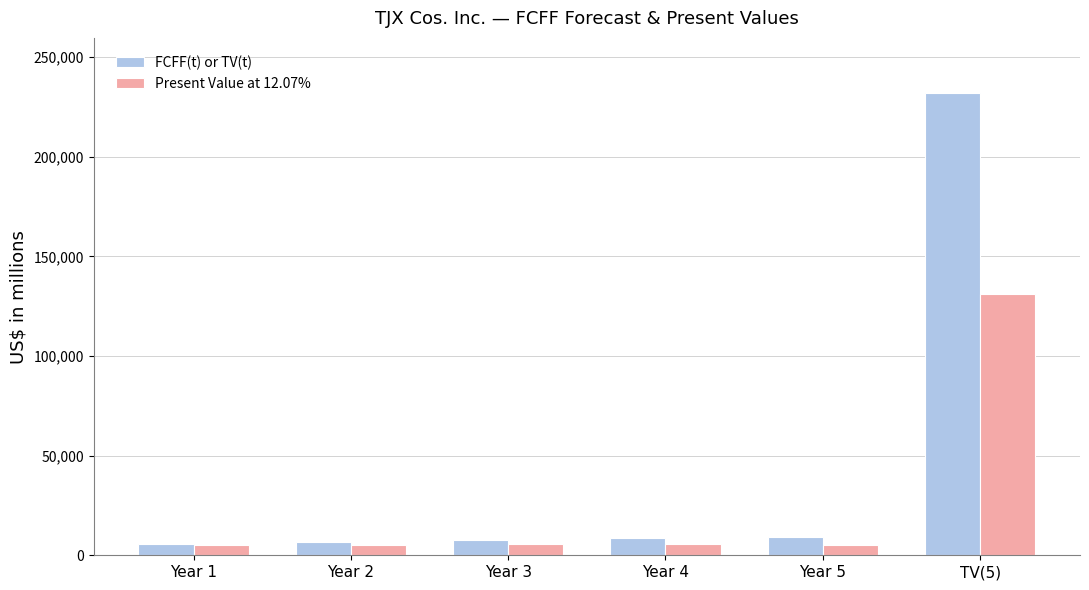

What is the label of the 2nd bar from the right?

Year 5